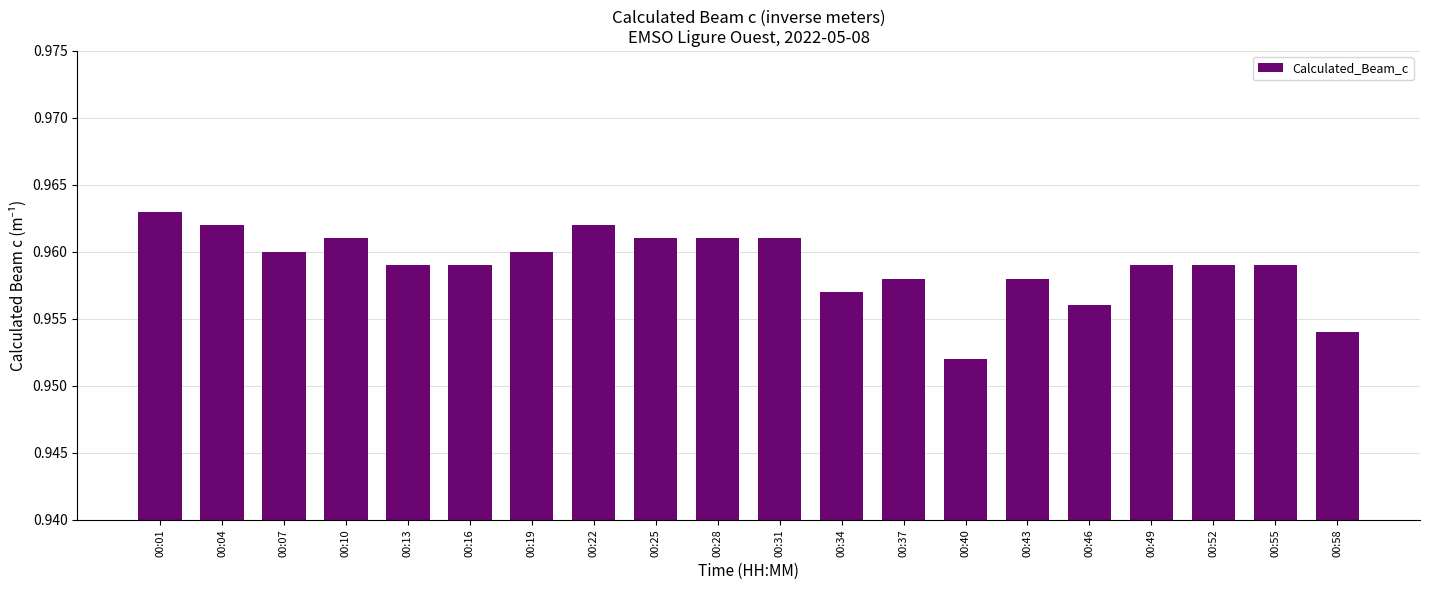

How many data points does each series have?

20